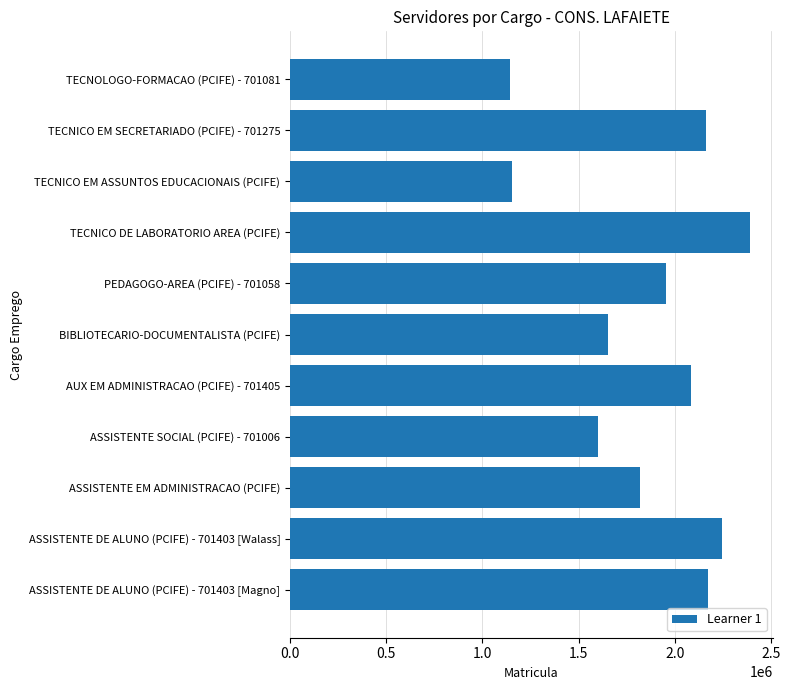

Does the chart contain stacked bars?

No